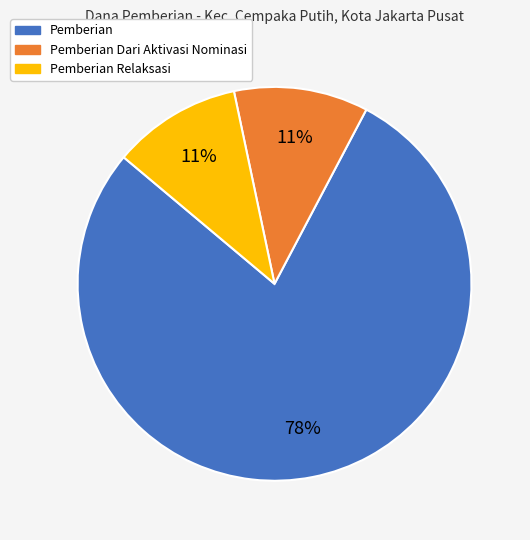

Is there a majority slice in this chart?

Yes